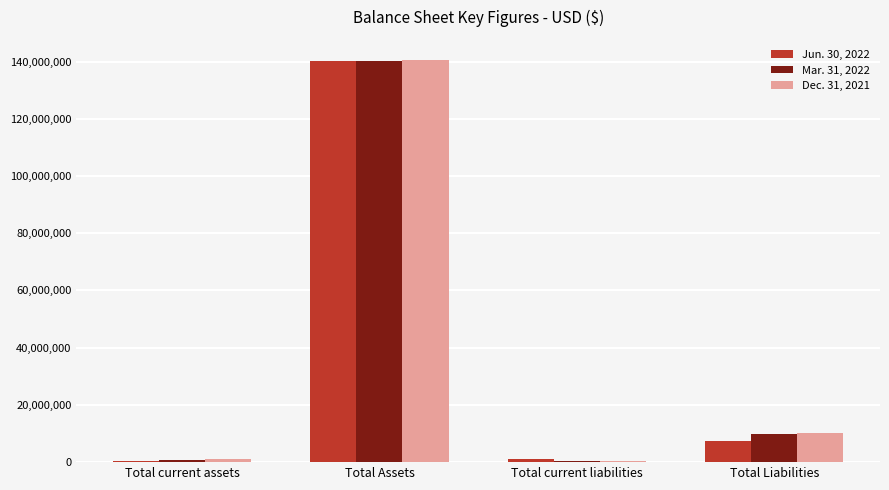

Is it true that Mar. 31, 2022 equals 241722238 at Total Assets?

False